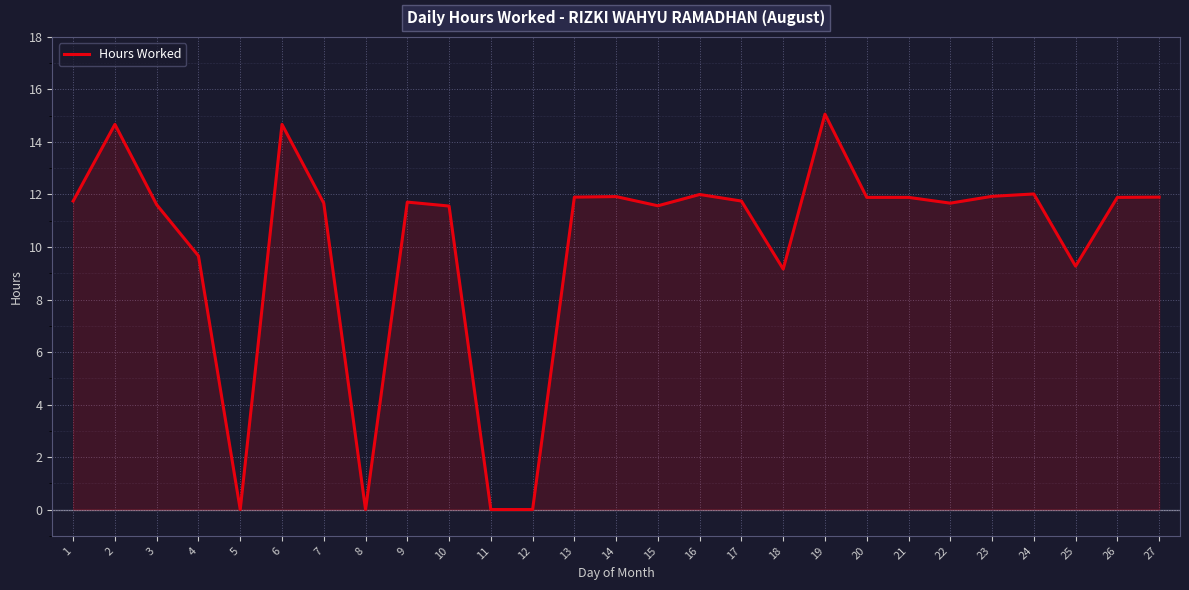

At which category does the chart reach its peak across all series?

19